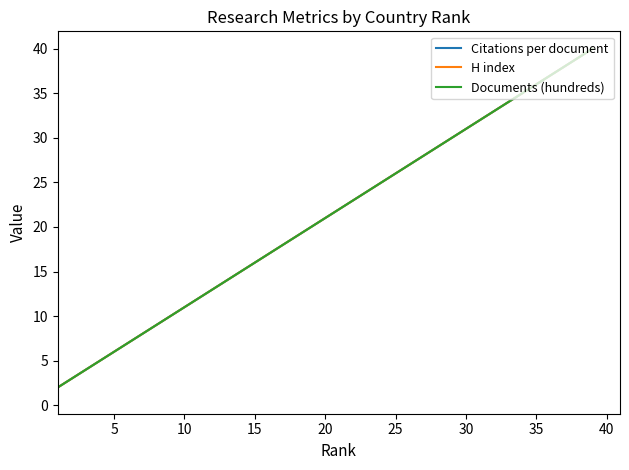

Is this an area chart (filled region under the line)?

No